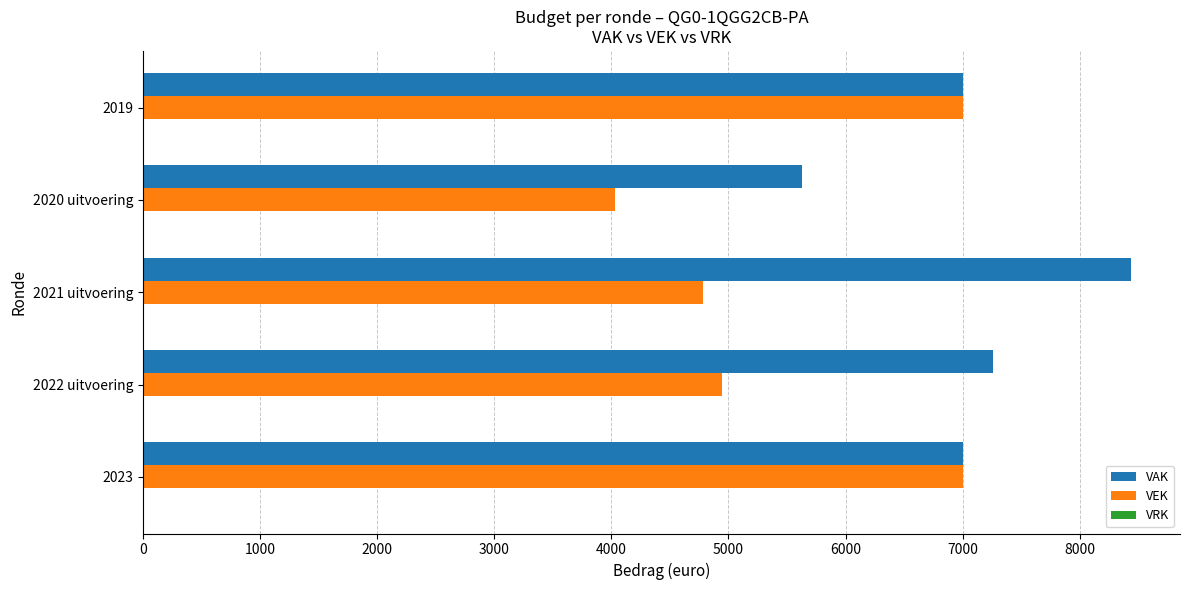

Which series has the largest total across all categories?

VAK